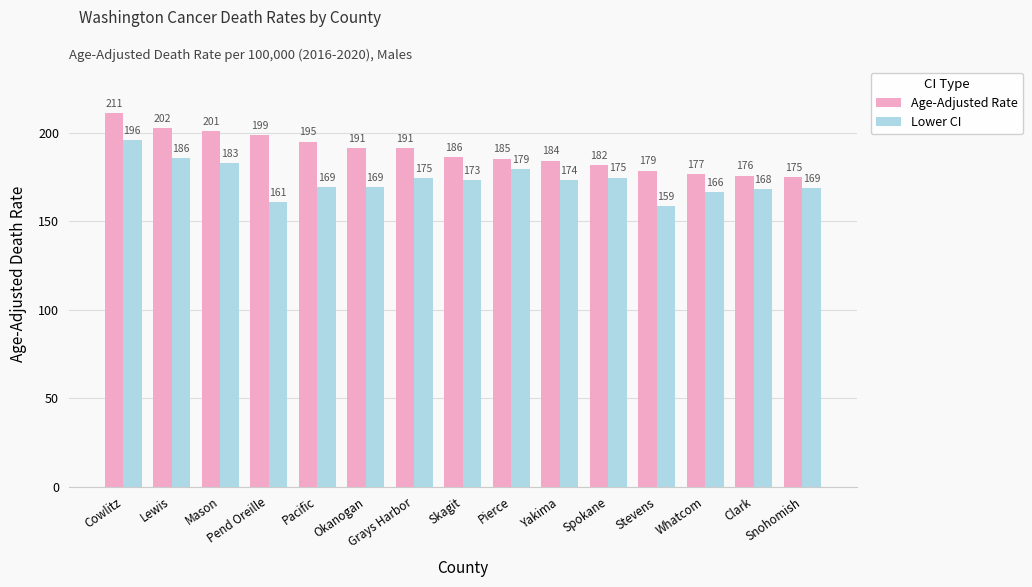

Which label corresponds to the largest value in the chart?

Cowlitz